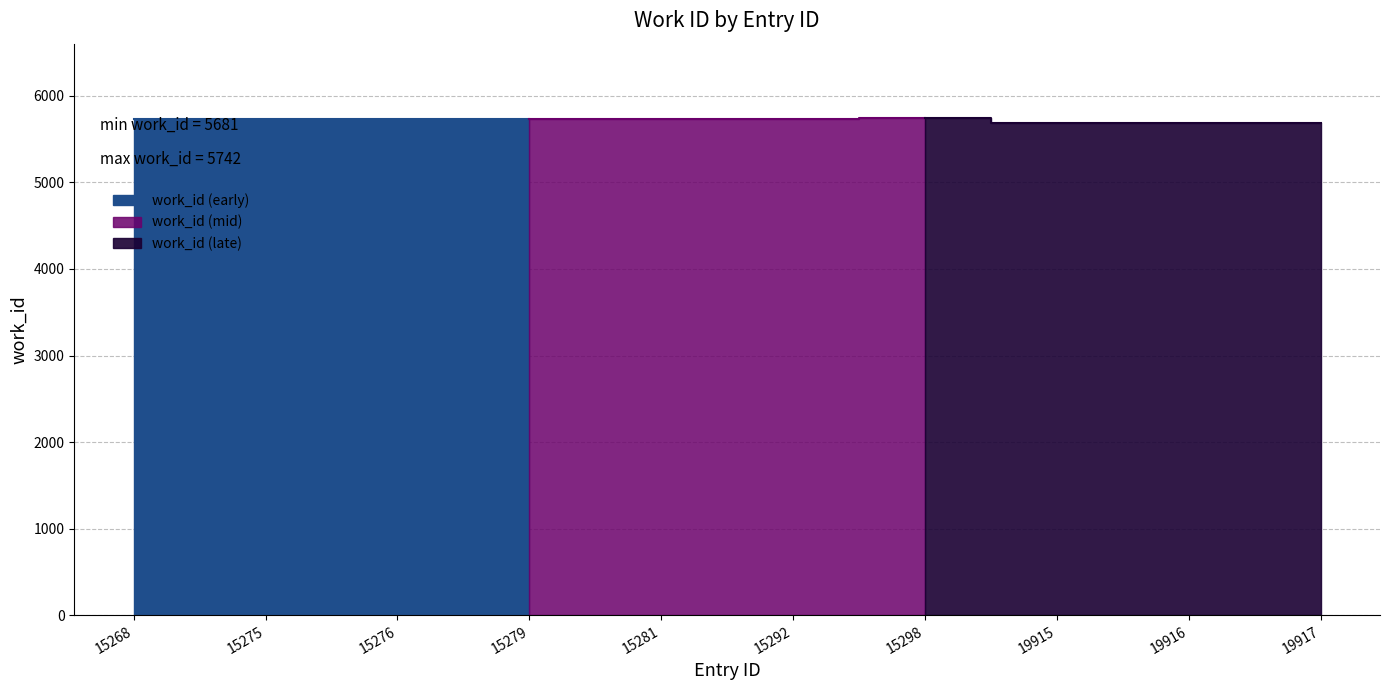

Read the value at 15281.

5732